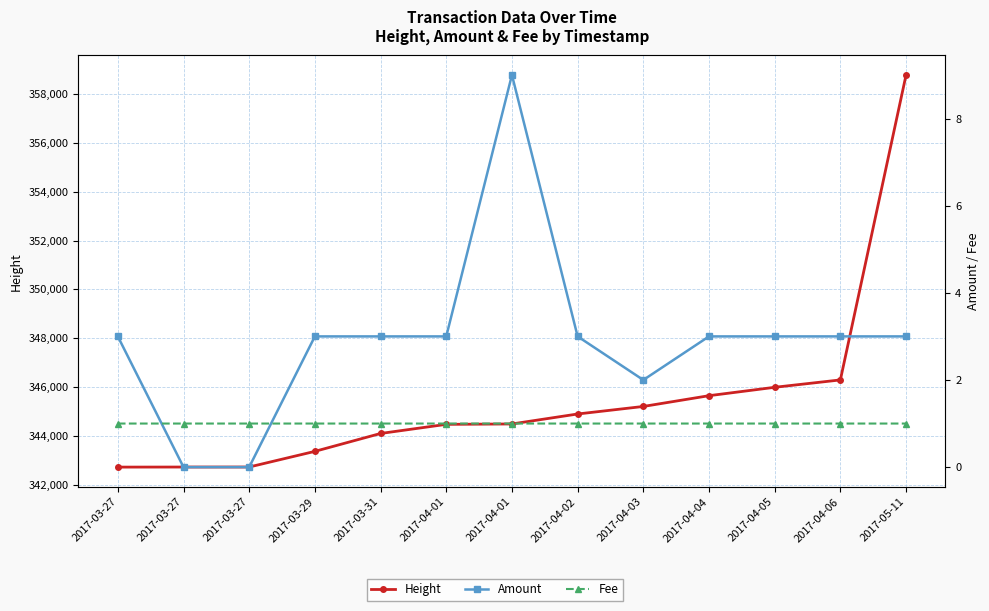

True or false: Amount and Height intersect in this chart.

False